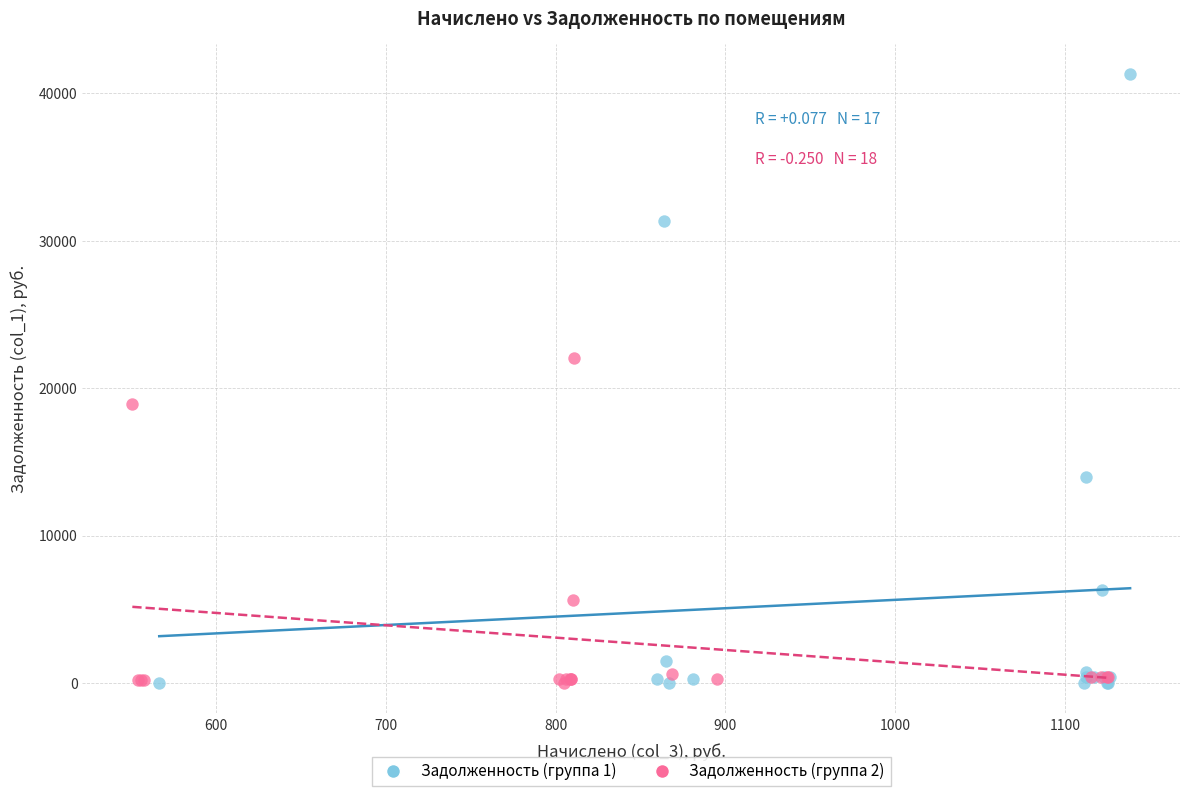

Which series has the largest Y range (max minus min)?

Задолженность (группа 1)